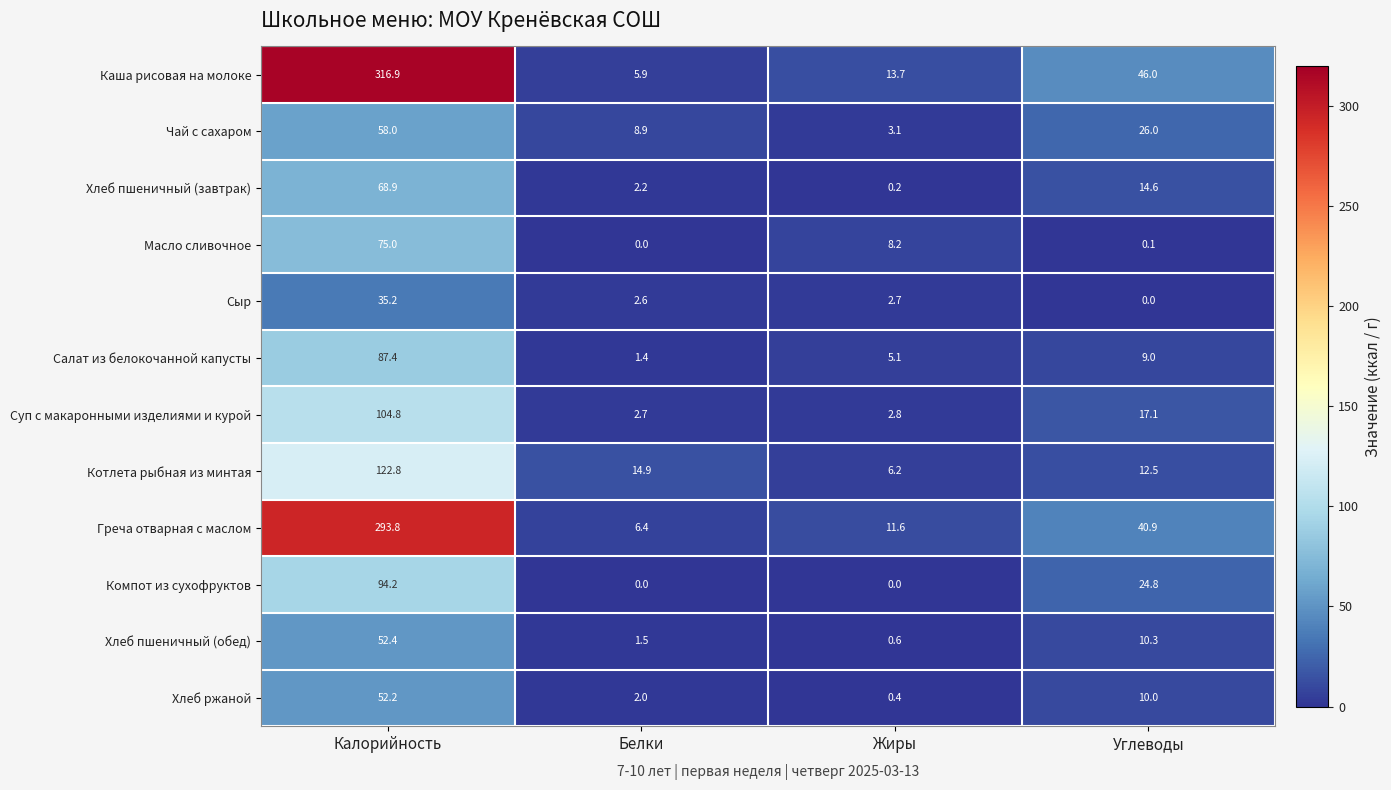

How many distinct data groups are displayed?

12